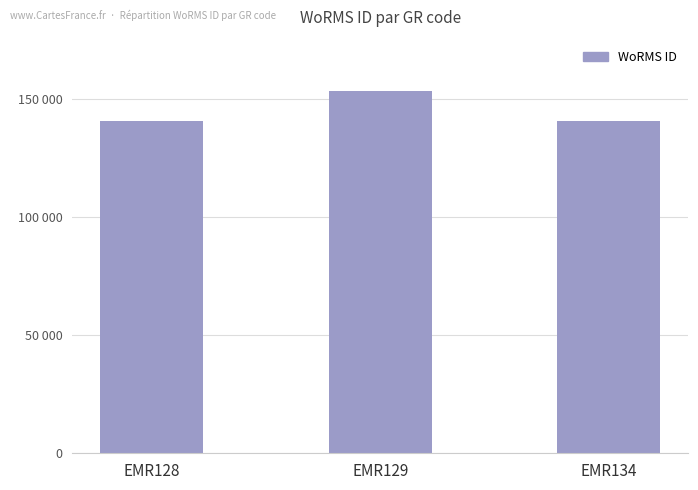

Which has a higher value, EMR134 or EMR129?

EMR129